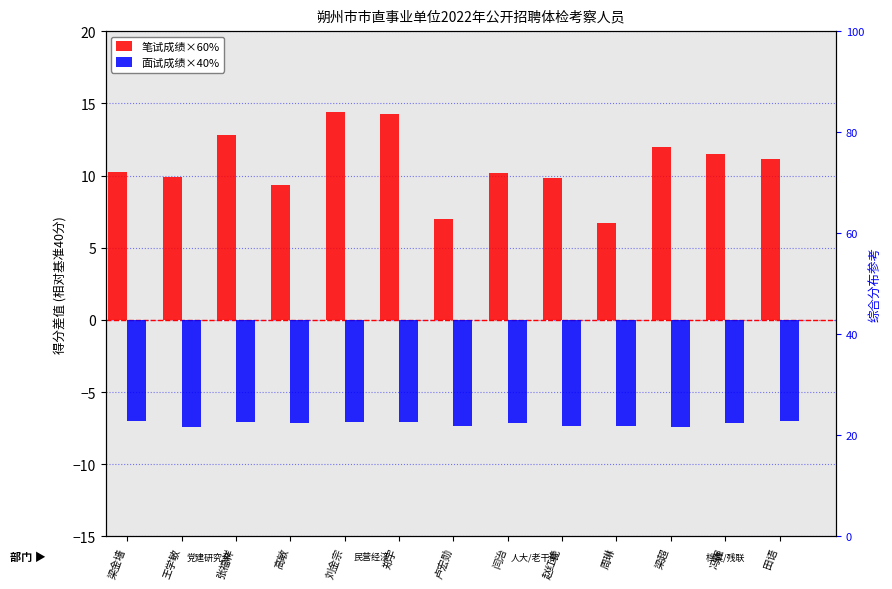

How many groups of bars are there?

13